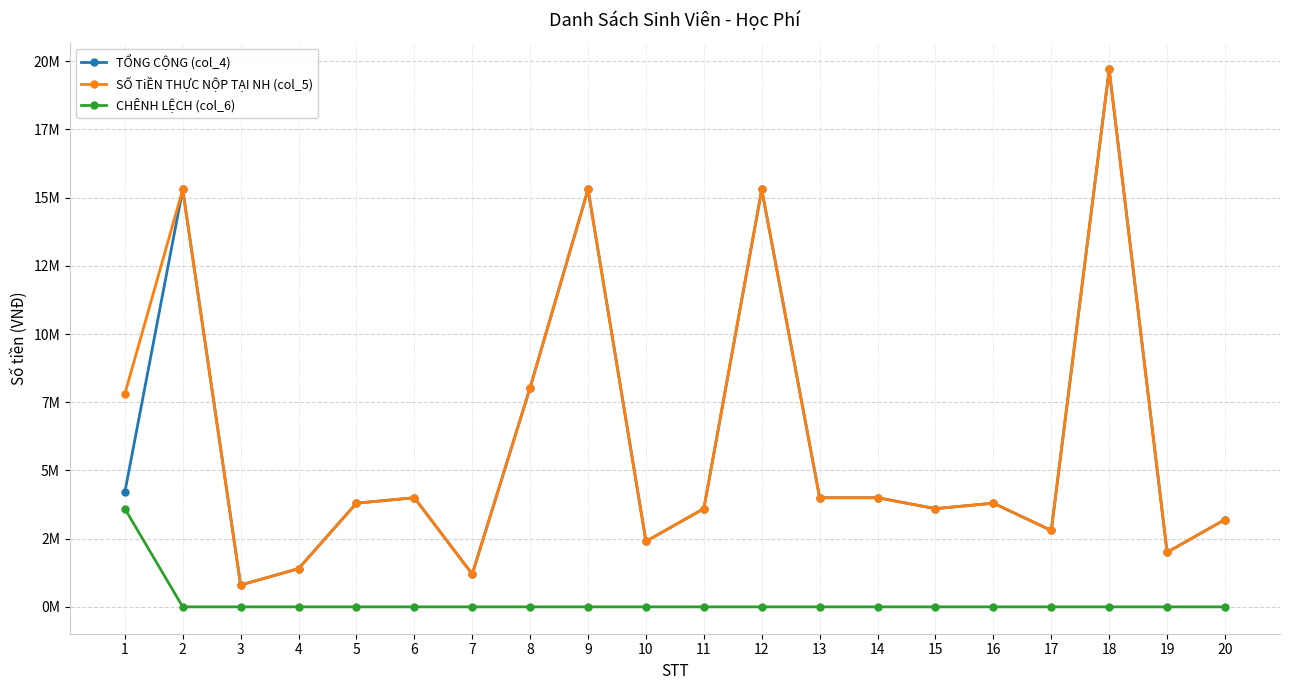

What are all the series names shown in the legend?

TỔNG CỘNG (col_4), SỐ TiỀN THỰC NỘP TẠI NH (col_5), CHÊNH LỆCH (col_6)